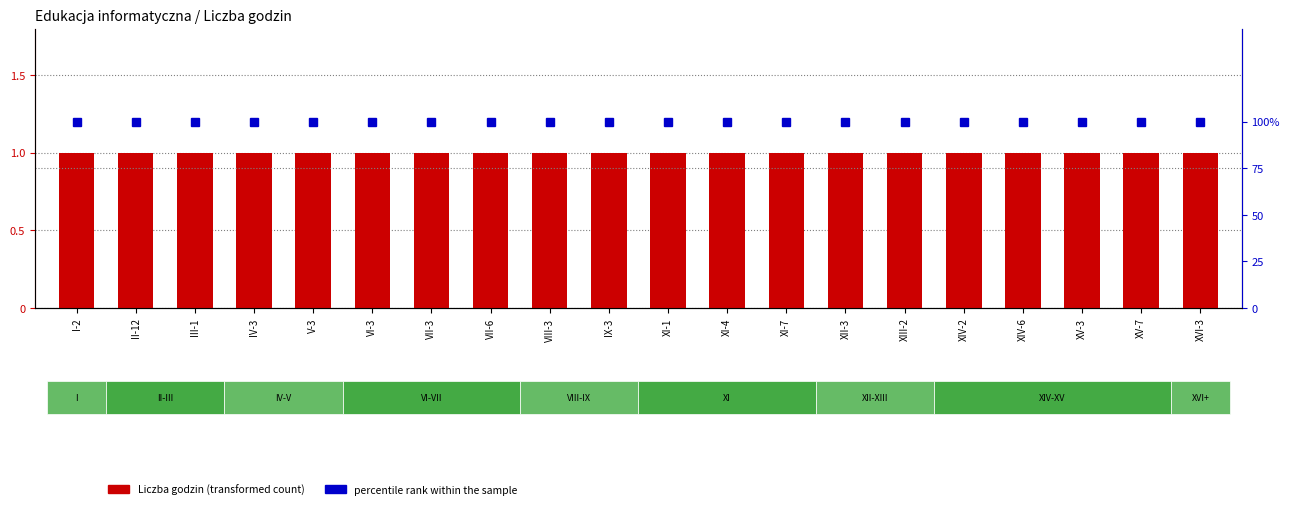

Are the bars horizontal?

No